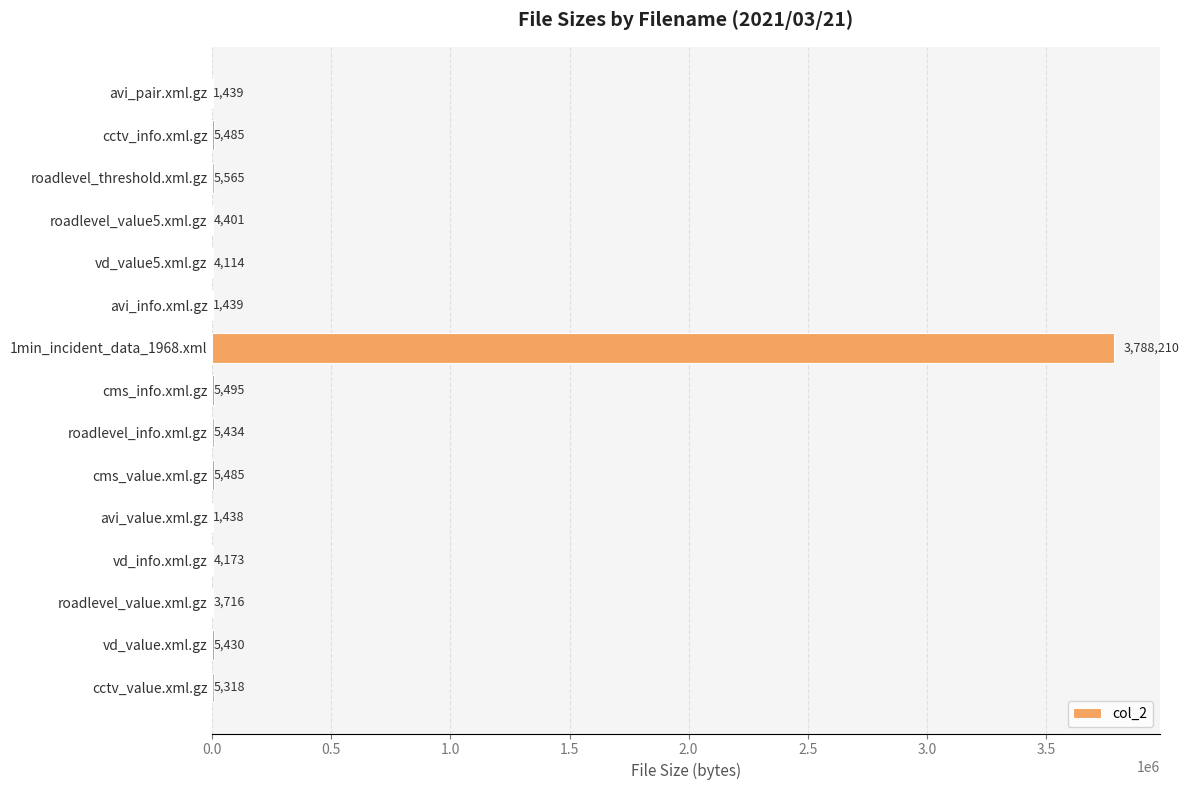

Reading top to bottom, list all the values displayed in this chart.

avi_pair.xml.gz=1439	cctv_info.xml.gz=5485	roadlevel_threshold.xml.gz=5565	roadlevel_value5.xml.gz=4401	vd_value5.xml.gz=4114	avi_info.xml.gz=1439	1min_incident_data_1968.xml=3788210	cms_info.xml.gz=5495	roadlevel_info.xml.gz=5434	cms_value.xml.gz=5485	avi_value.xml.gz=1438	vd_info.xml.gz=4173	roadlevel_value.xml.gz=3716	vd_value.xml.gz=5430	cctv_value.xml.gz=5318